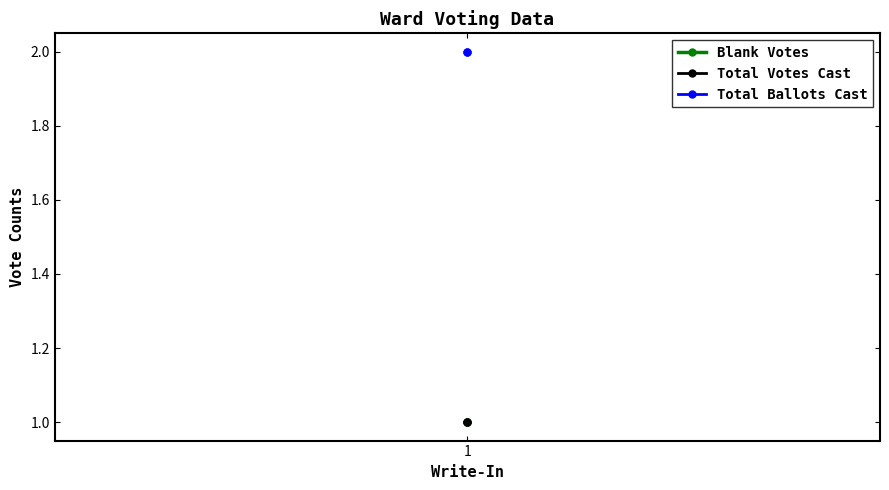

What is the greatest value displayed?

2